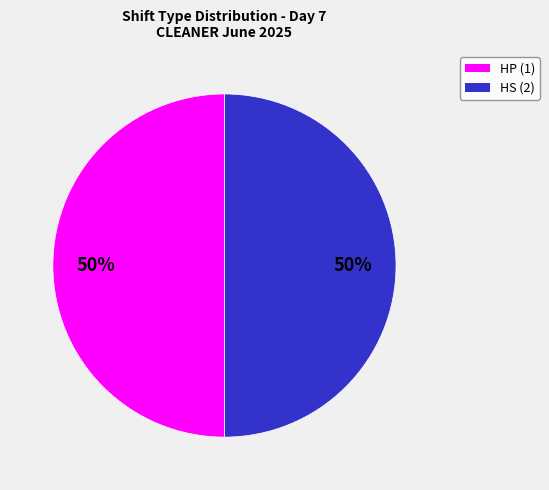

To the nearest percent, what is the average slice percentage?

50%